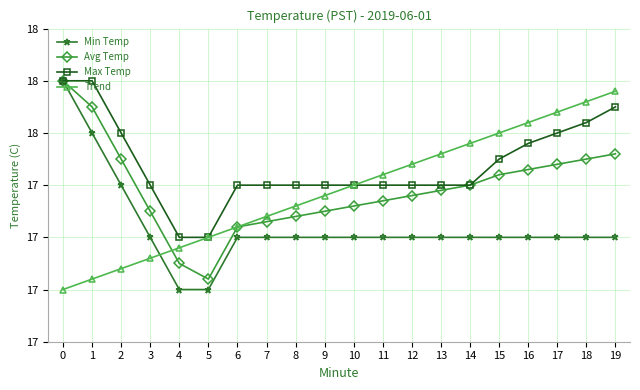

What is the difference between the Trend values at 14 and 17?

0.1